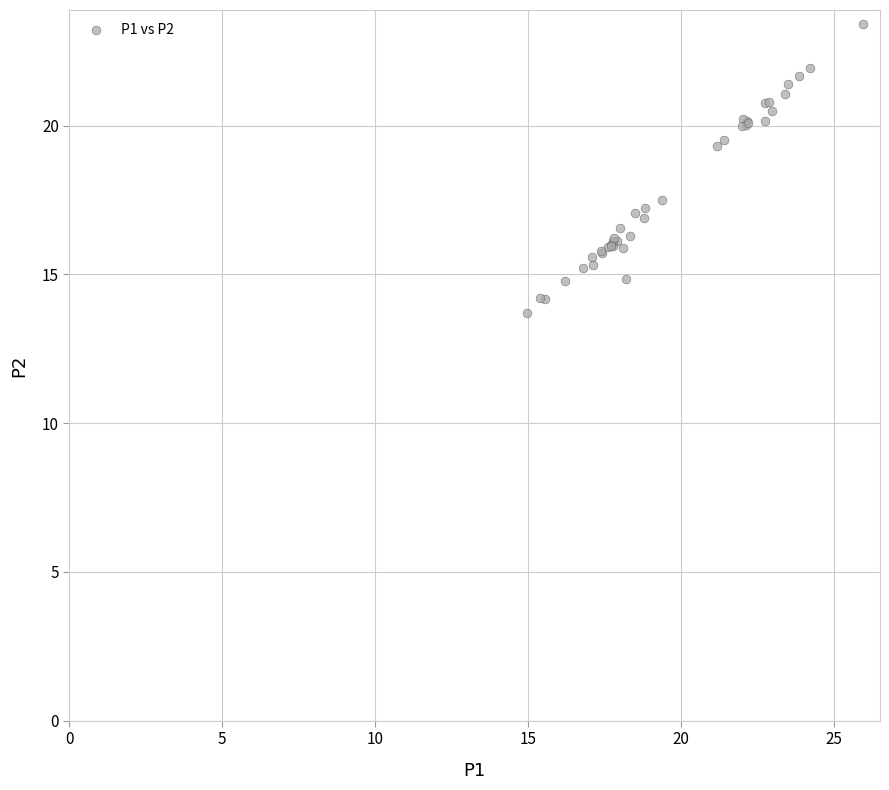

What Y value in the scatter plot is closest to 18?

17.5